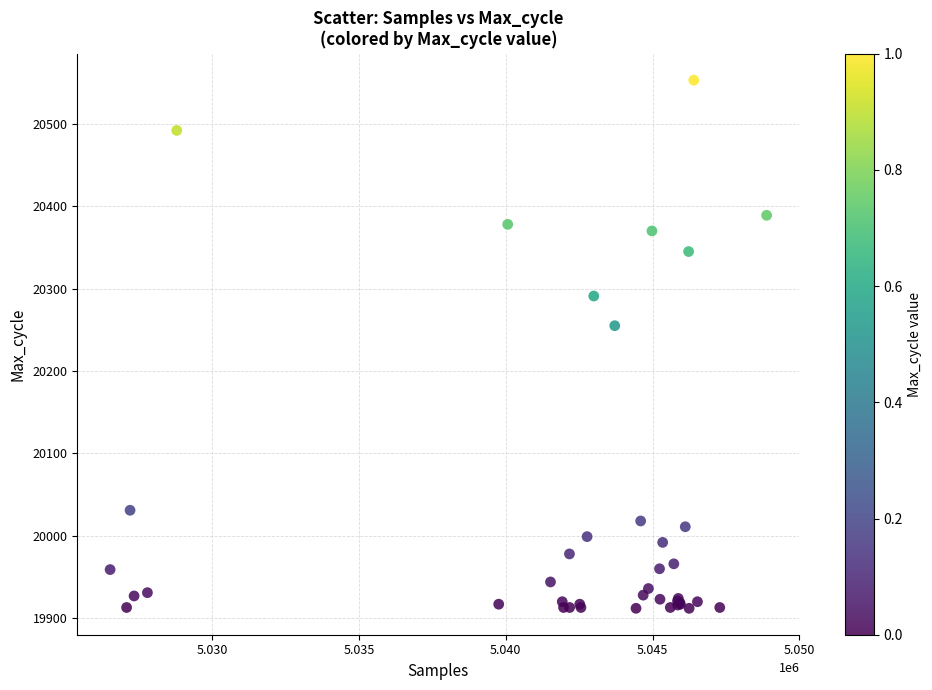

What Y value in the scatter plot is closest to 20232?

20255